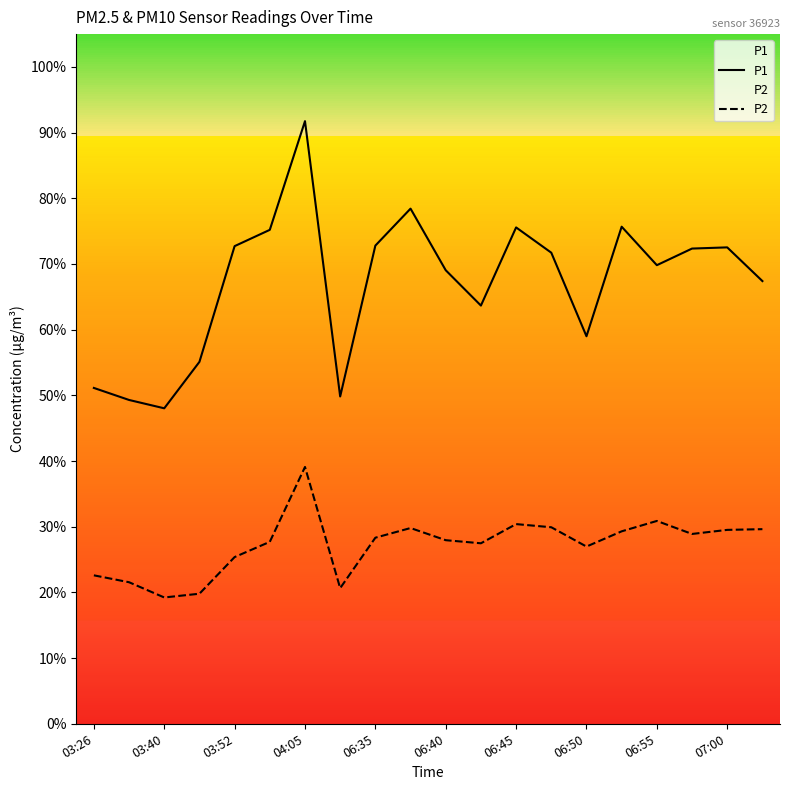

True or false: P2 has a value of 29.3 at 15.

True